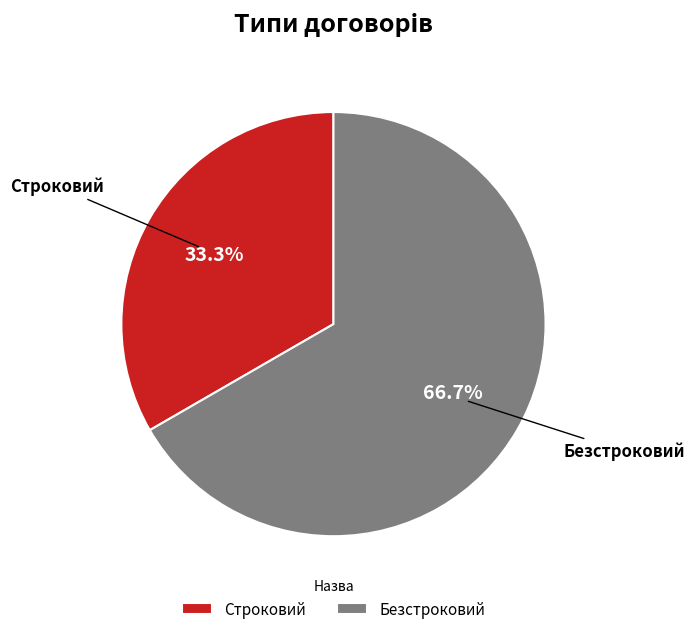

To the nearest percent, what portion does Безстроковий represent?

67%